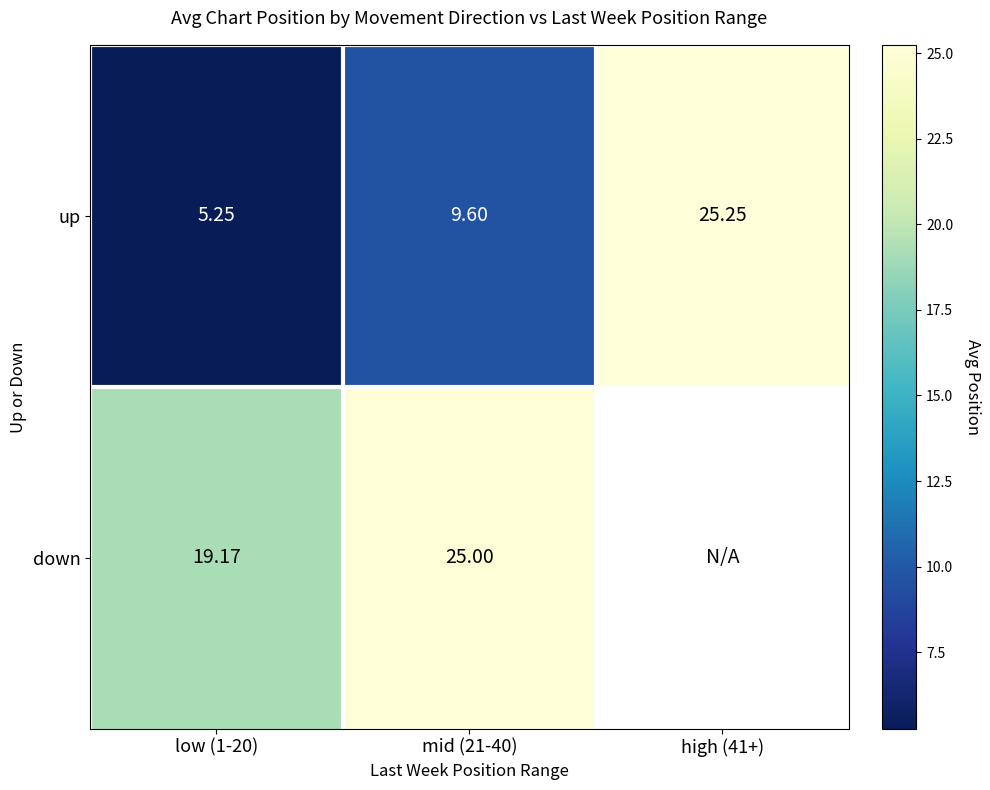

Is the value of up at mid (21-40) greater than the value of down at low (1-20)?

No